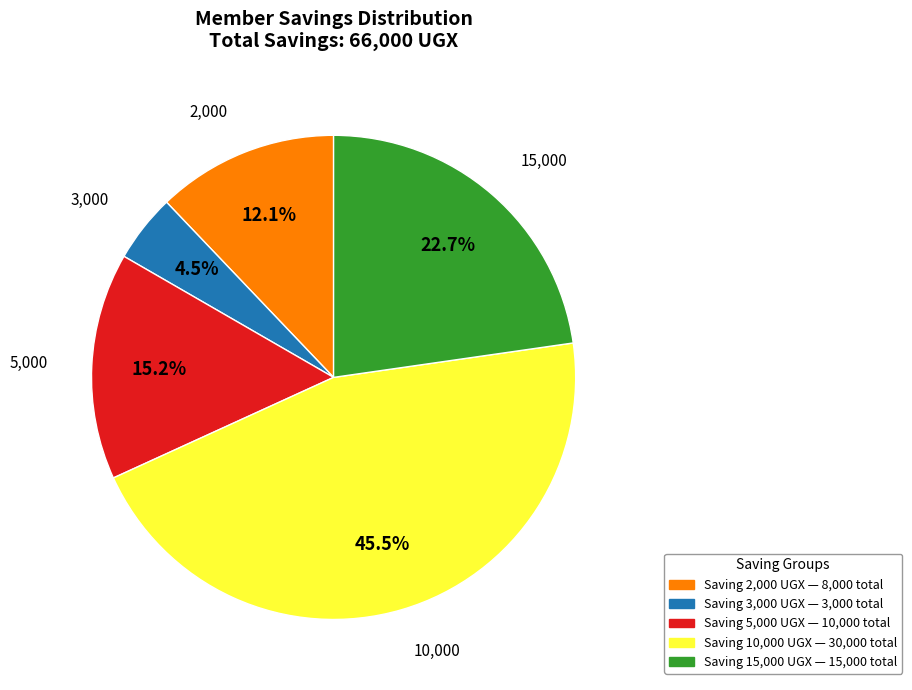

Is there any slice that represents more than half of the pie?

No